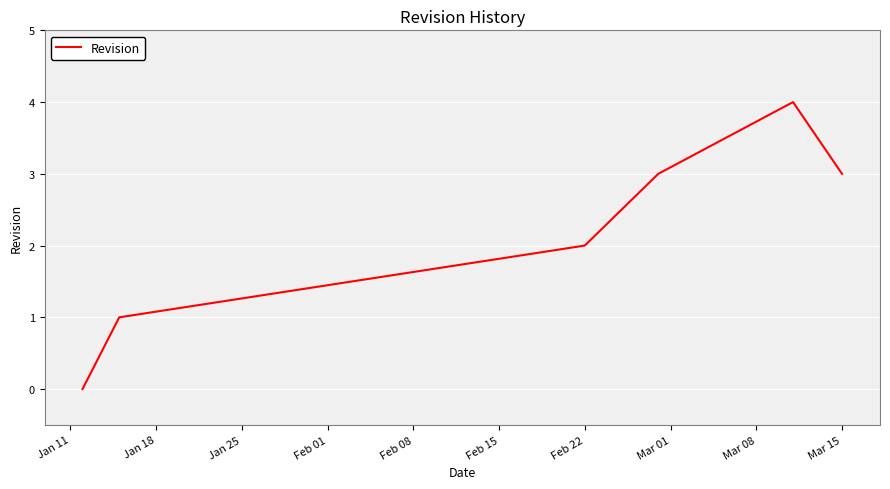

How many series are shown in this chart?

1